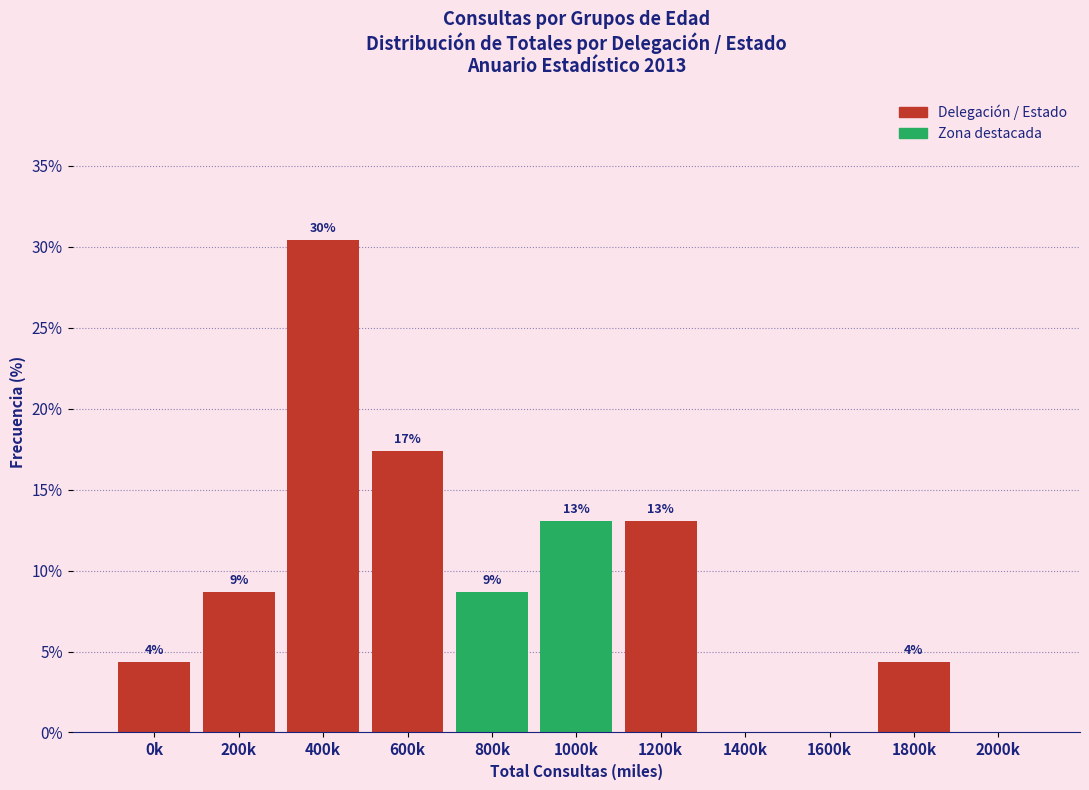

Are the bars horizontal?

No